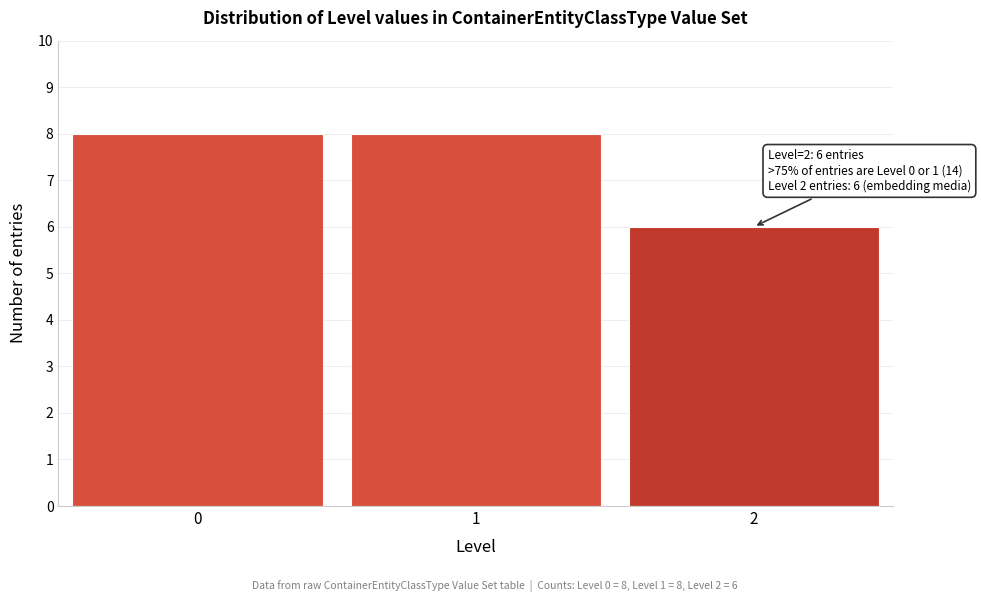

Reading right to left, list all the values displayed in this chart.

6	8	8